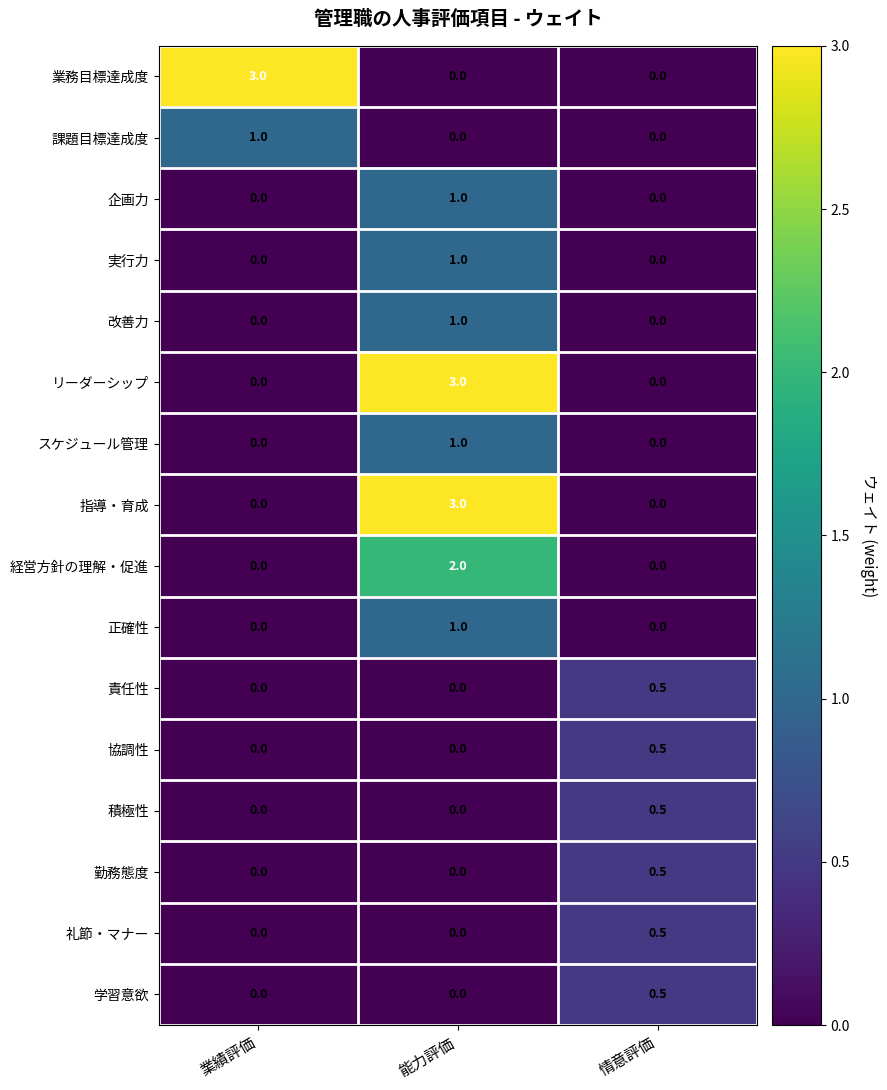

What is the highest value of the 改善力 series?

1.0